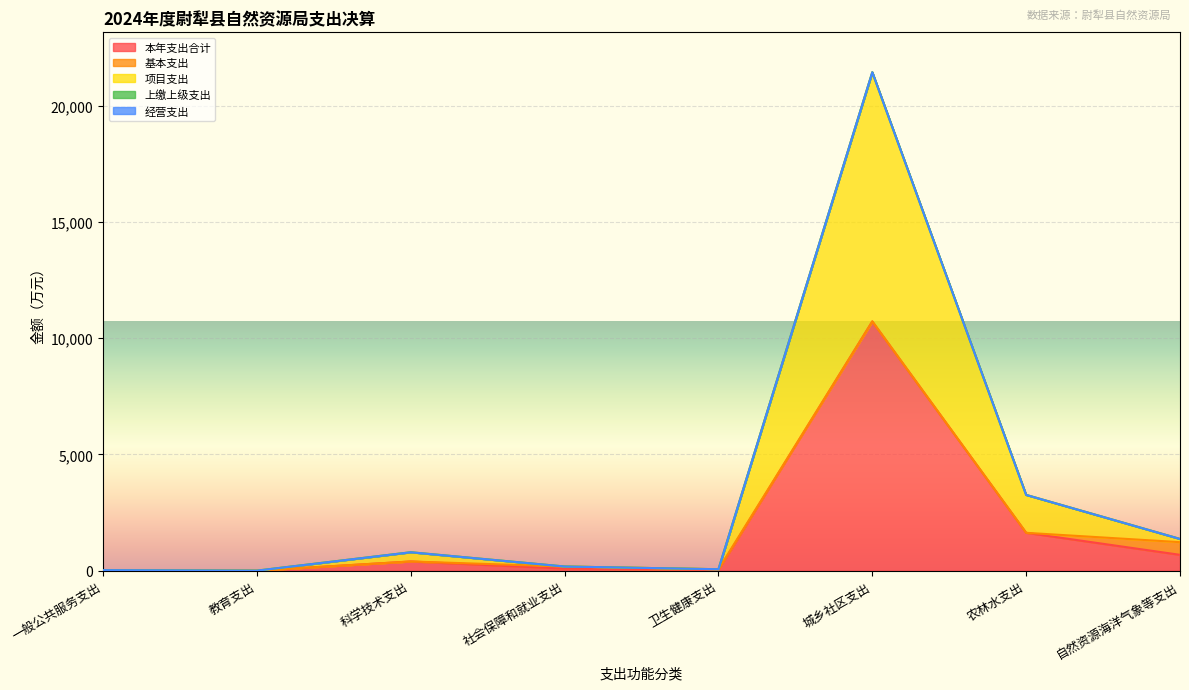

What is the label of the 8th point from the left?

自然资源海洋气象等支出